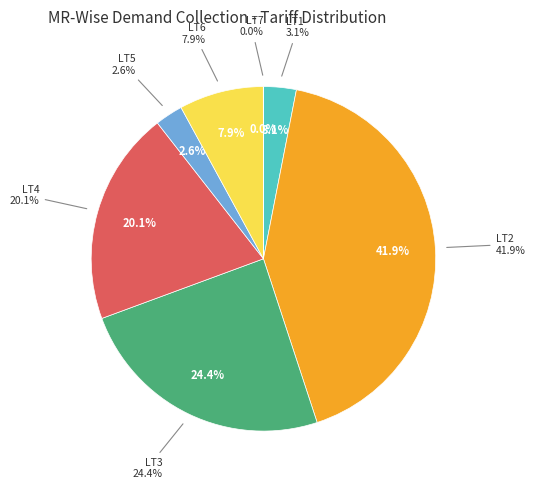

To the nearest percent, what percentage of the pie is LT2?

42%